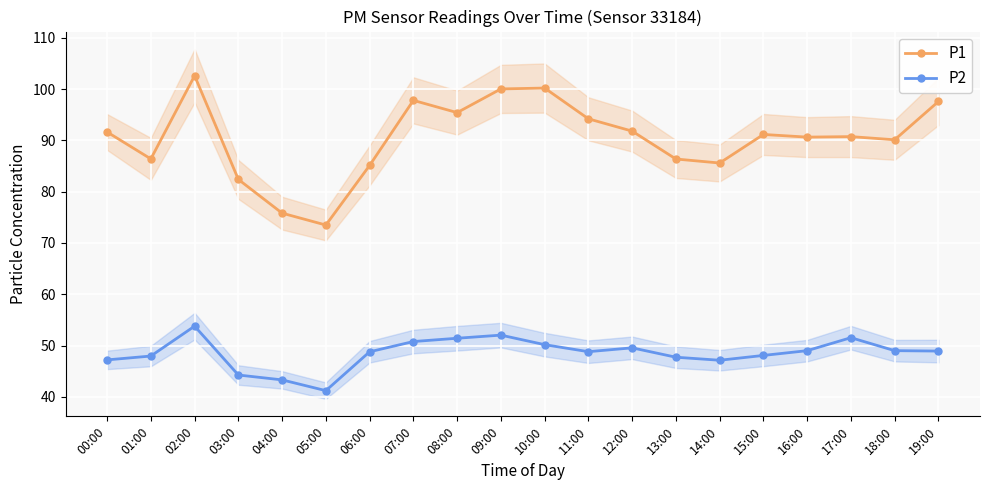

Which has a higher value, 13:00 or 03:00?

13:00